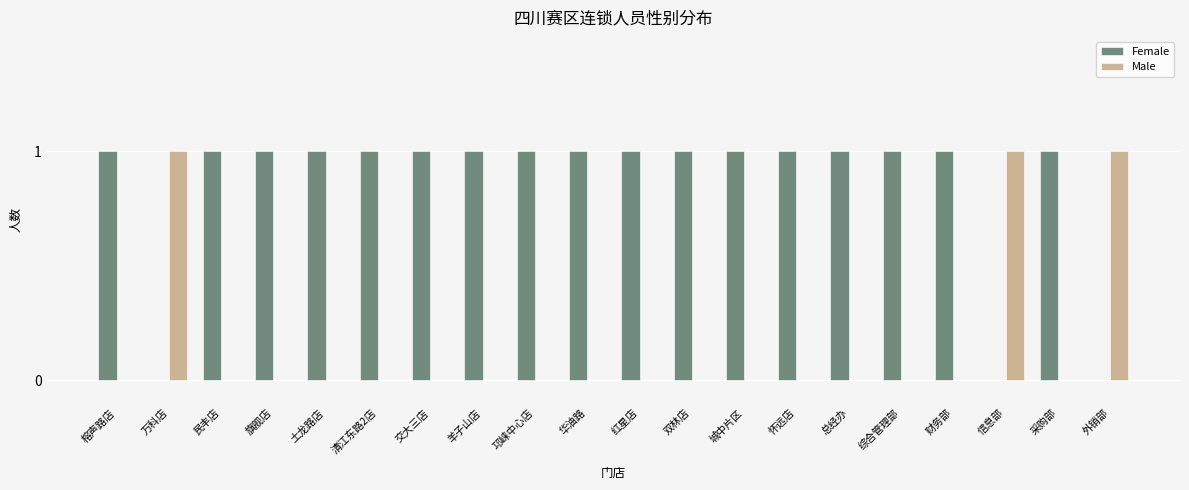

What is the highest value of the Female series?

1